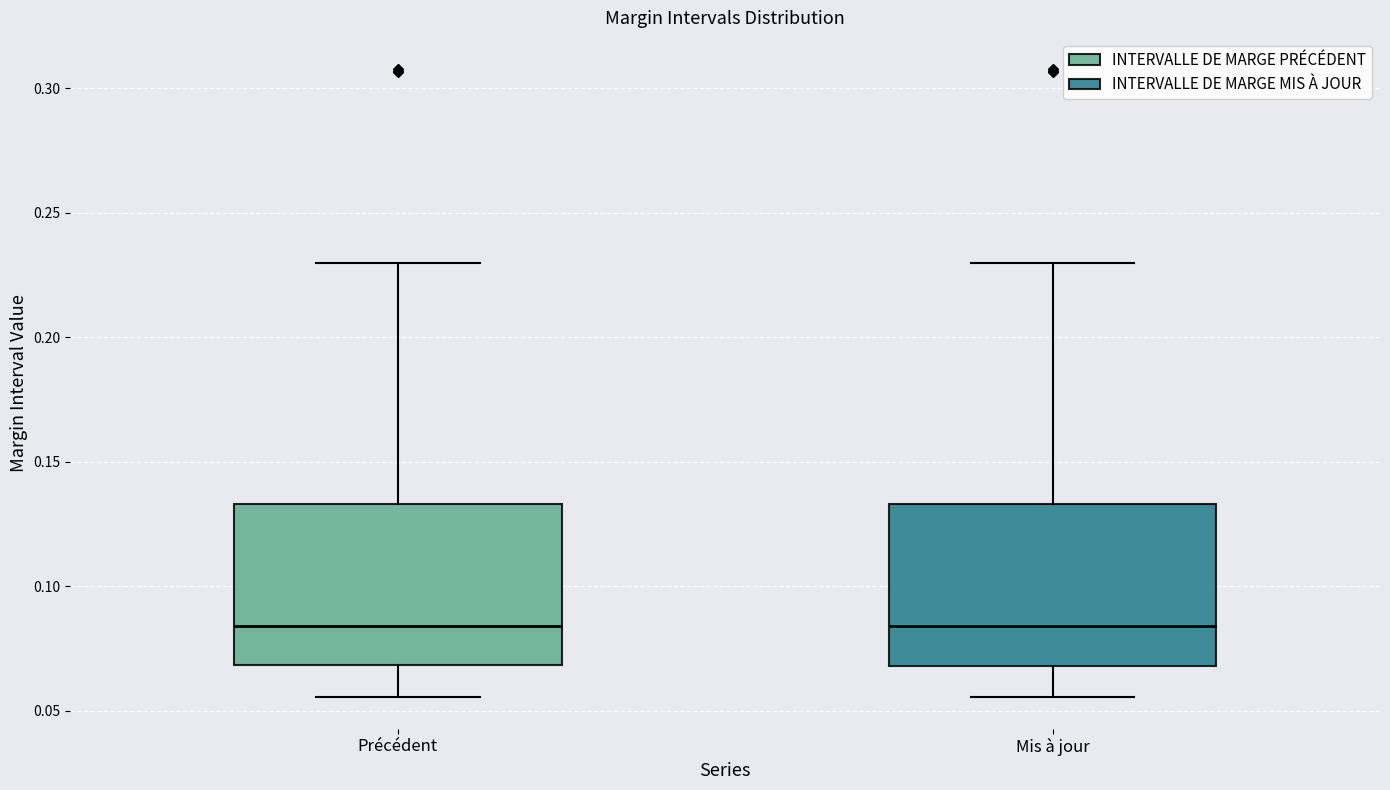

Where is the upper edge of the box for Précédent on the y-axis? The values are not printed on the chart, so give them approximately, as read against the axis.

0.135